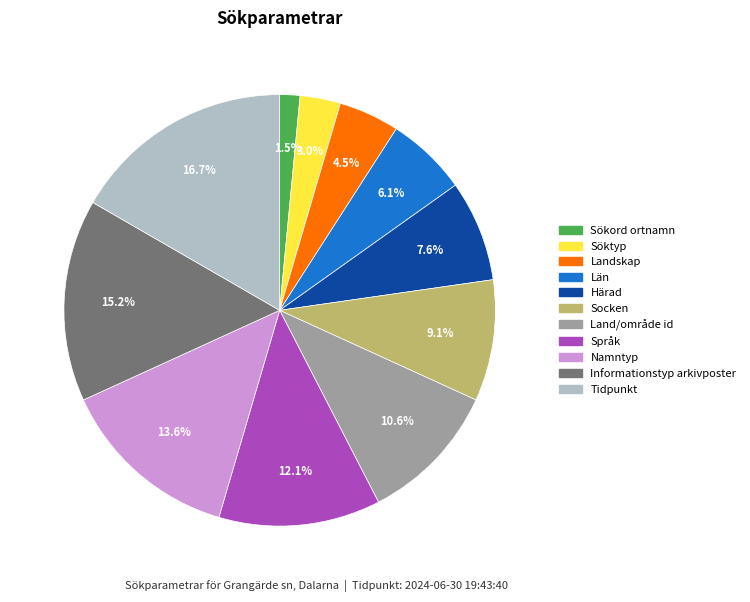

To the nearest percent, what percentage of the pie is Härad?

8%